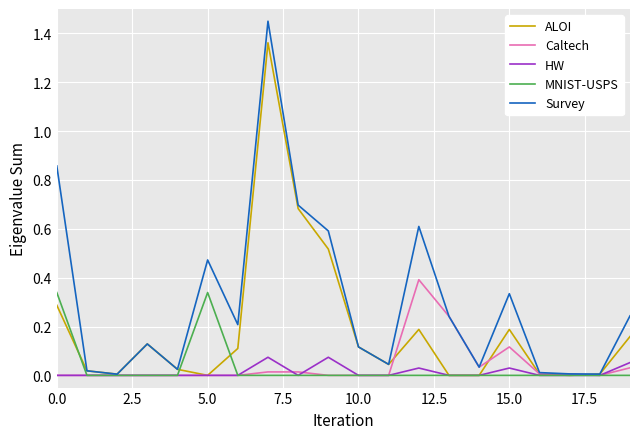

What is the highest value of the Caltech series?

0.4